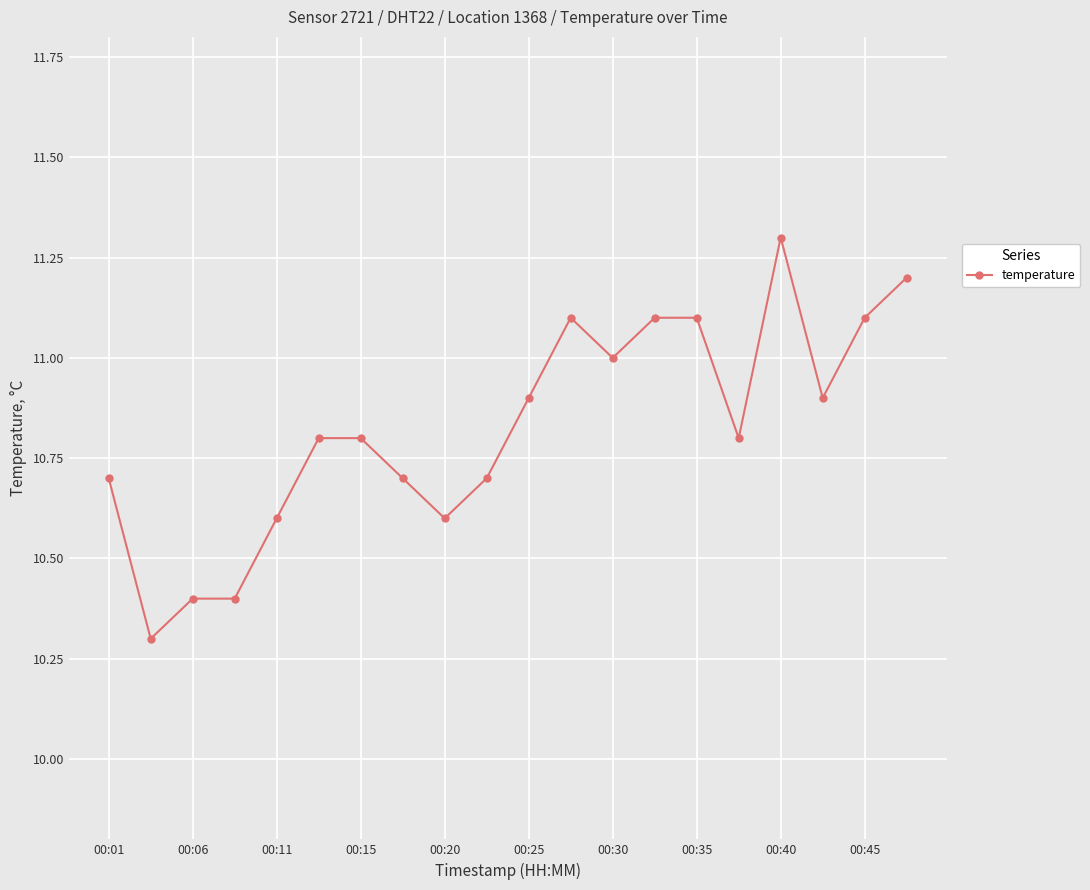

Reading left to right, extract all data points from this chart.

10.7	10.3	10.4	10.4	10.6	10.8	10.8	10.7	10.6	10.7	10.9	11.1	11.0	11.1	11.1	10.8	11.3	10.9	11.1	11.2